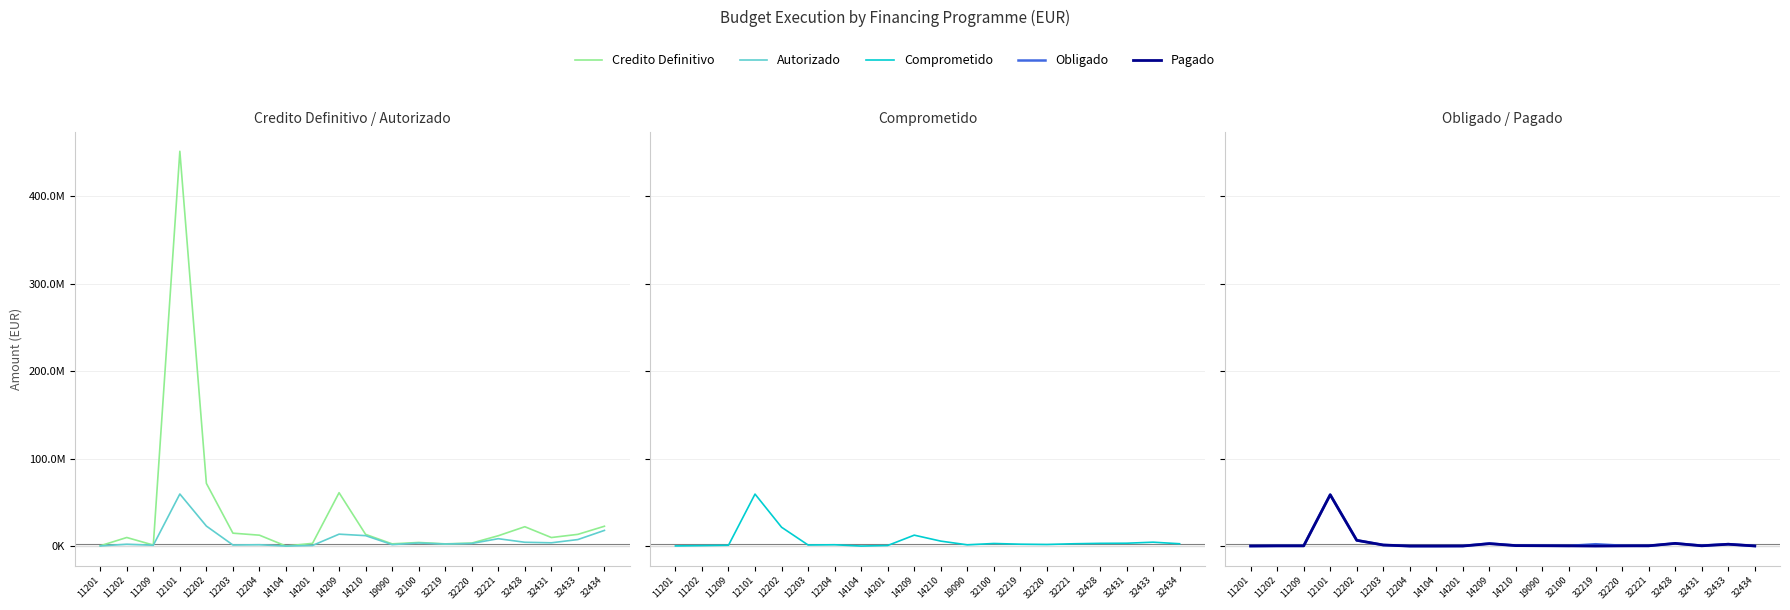

Which series has the largest total across all categories?

Credito Definitivo